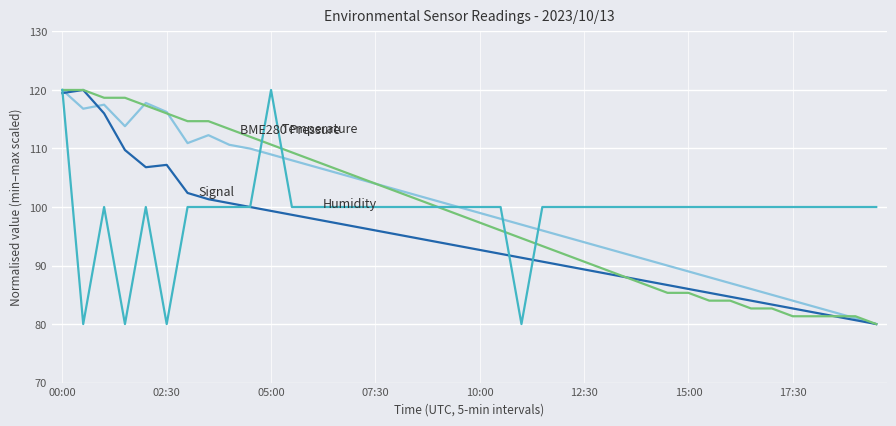

What is the minimum value shown in the chart?

80.0